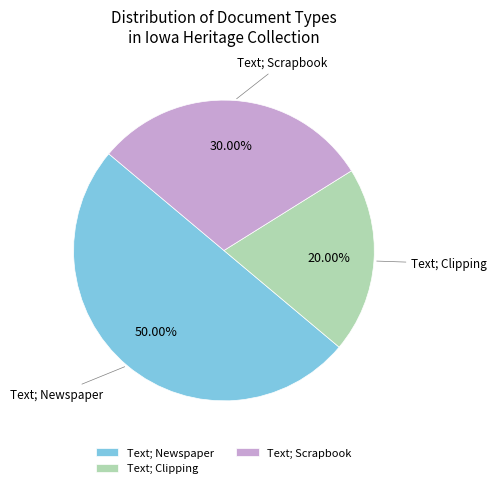

Which slice is the largest?

Text; Newspaper